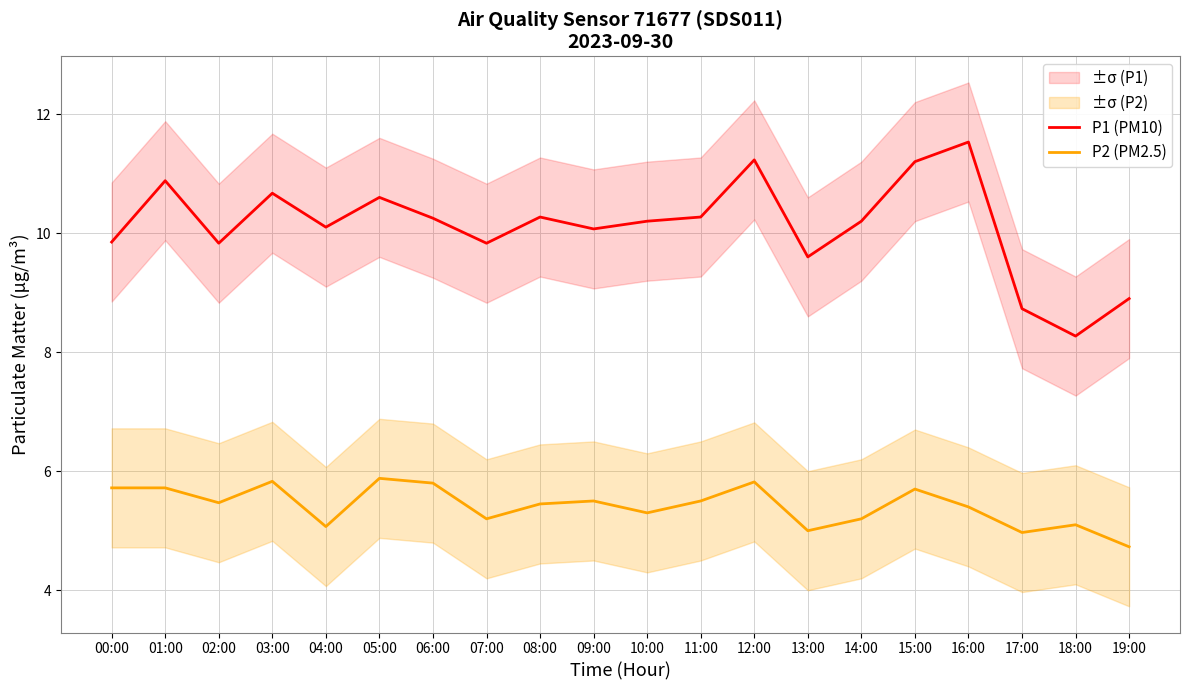

The P1 (PM10) series shows 3.0 at 17:00. True or false?

False